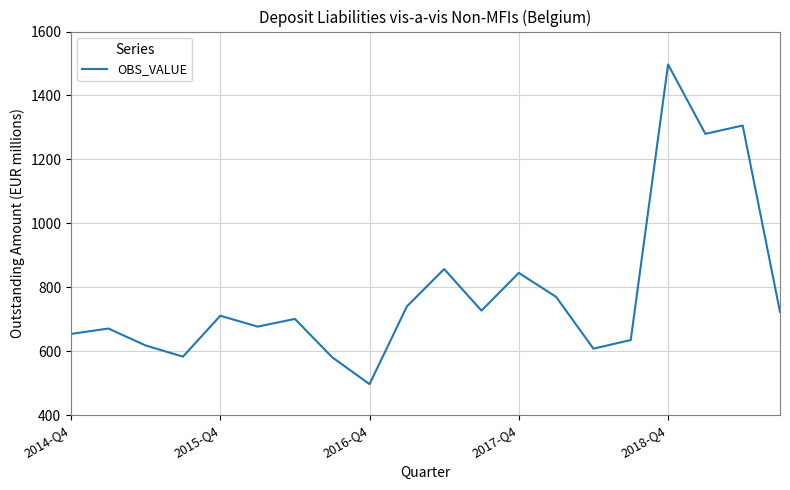

Is this an area chart (filled region under the line)?

No